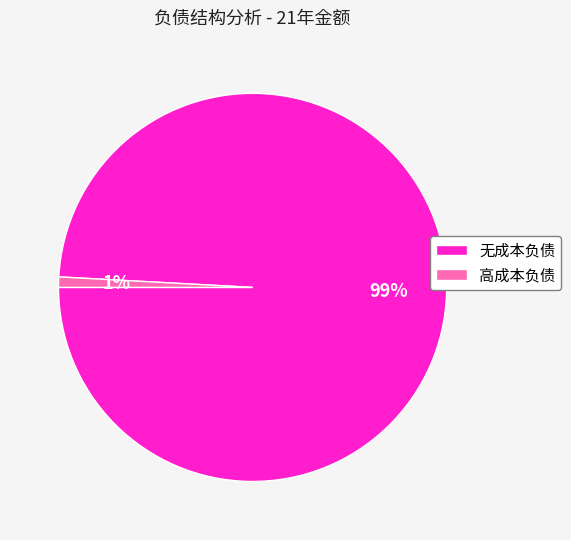

Do 高成本负债 and 无成本负债 together represent more than half of the pie?

Yes